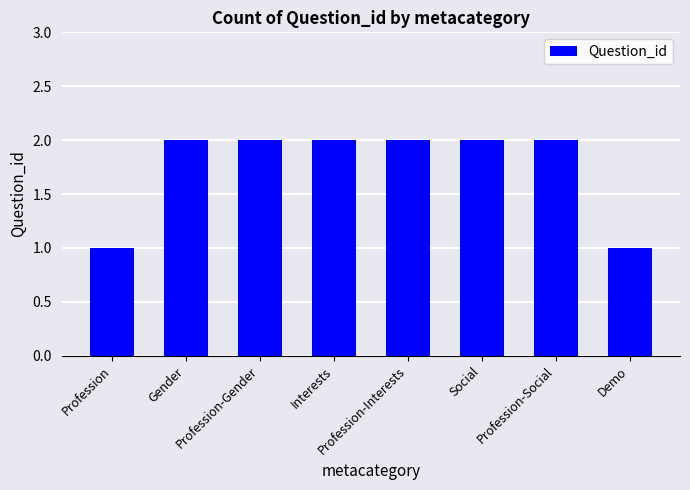

True or false: the data shows 3 at Profession-Interests.

False